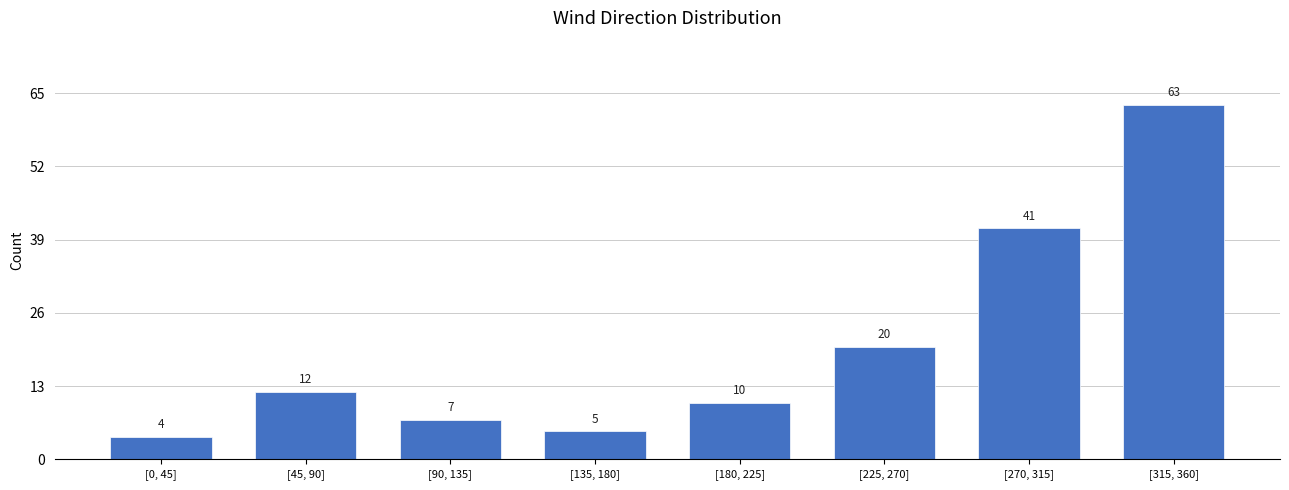

Reading right to left, list all the values displayed in this chart.

63	41	20	10	5	7	12	4